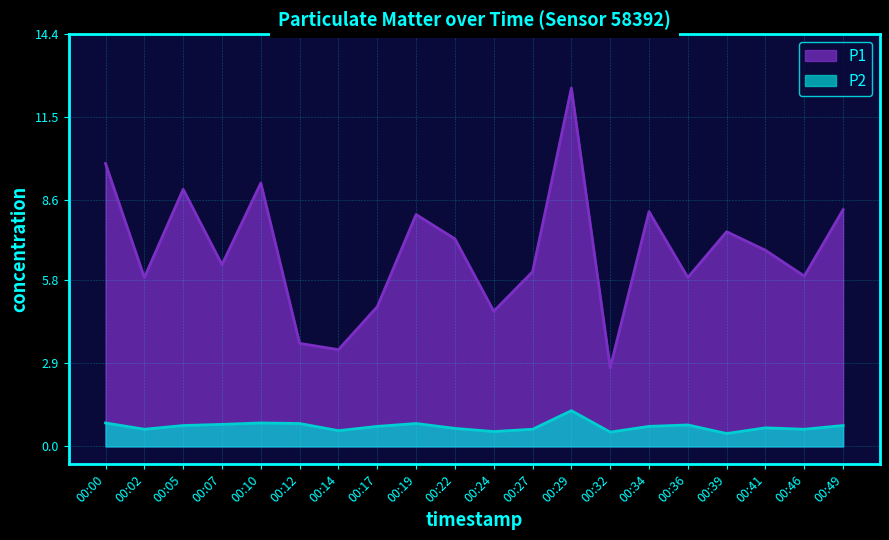

Reading right to left, list all the values displayed in this chart.

P1: 00:49=8.3	00:46=6.0	00:41=6.8	00:39=7.5	00:36=5.9	00:34=8.2	00:32=2.8	00:29=12.5	00:27=6.1	00:24=4.7	00:22=7.2	00:19=8.1	00:17=4.9	00:14=3.4	00:12=3.6	00:10=9.2	00:07=6.3	00:05=9.0	00:02=5.9	00:00=9.9
P2: 00:49=0.7	00:46=0.6	00:41=0.7	00:39=0.5	00:36=0.8	00:34=0.7	00:32=0.5	00:29=1.2	00:27=0.6	00:24=0.5	00:22=0.6	00:19=0.8	00:17=0.7	00:14=0.6	00:12=0.8	00:10=0.8	00:07=0.8	00:05=0.7	00:02=0.6	00:00=0.8